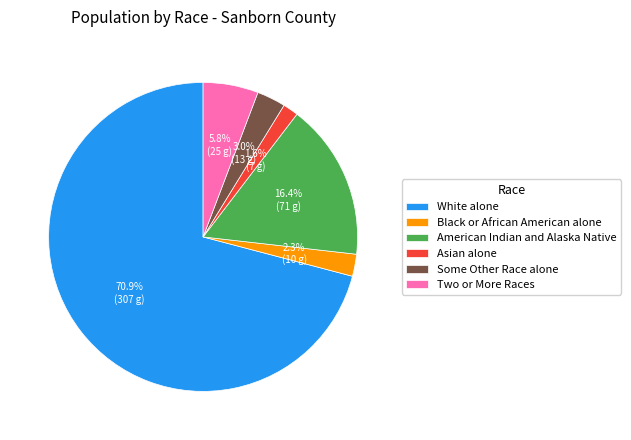

Rank the categories by value from highest to lowest.

White alone, American Indian and Alaska Native, Two or More Races, Some Other Race alone, Black or African American alone, Asian alone